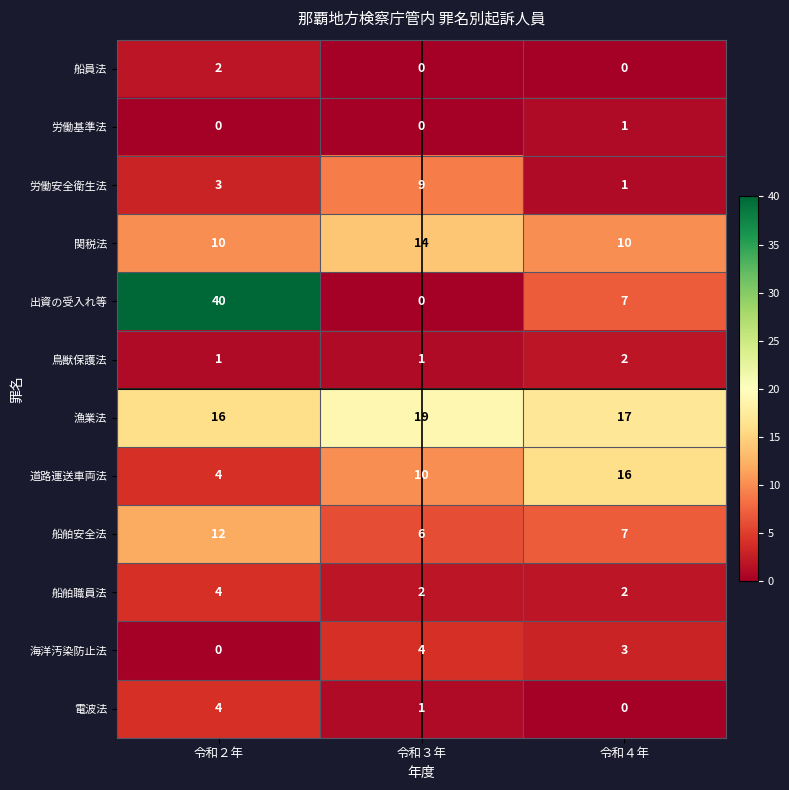

What is the greatest value displayed?

40